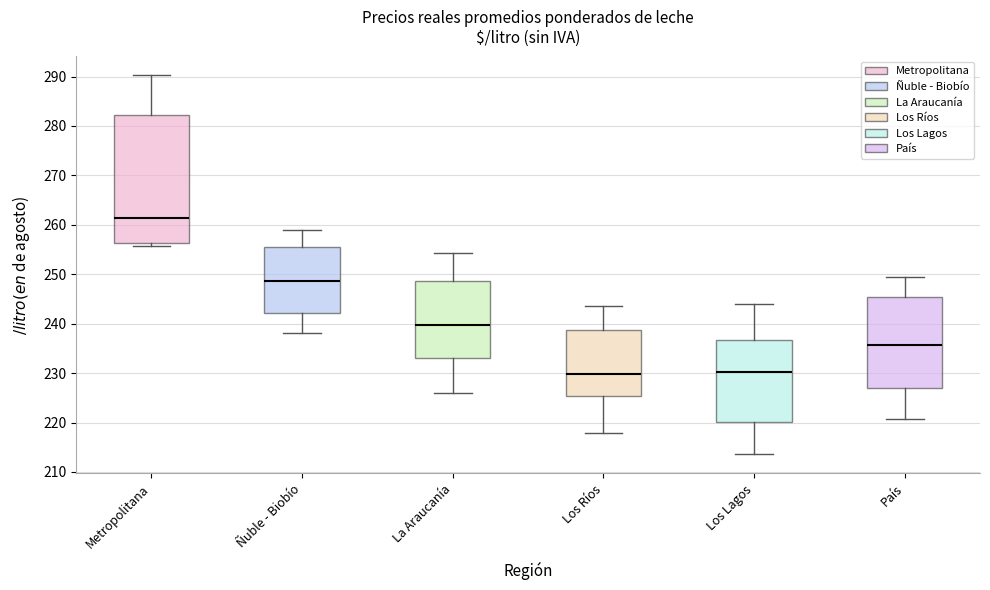

Reading left to right, transcribe this box plot: for each box, give where its median line is, the range the box spans, and where its two whiskers end, as read against the y-axis. The values are not printed on the chart, so give them approximately, as read against the axis.

Metropolitana: median 261, box 256 to 282, whiskers 256 (just below the box's lower edge) to 290
Ñuble - Biobío: median 249, box 242 to 256, whiskers 238 to 259
La Araucanía: median 240, box 233 to 249, whiskers 226 to 254
Los Ríos: median 230, box 225 to 239, whiskers 218 to 244
Los Lagos: median 230, box 220 to 237, whiskers 214 to 244
País: median 236, box 227 to 245, whiskers 221 to 250